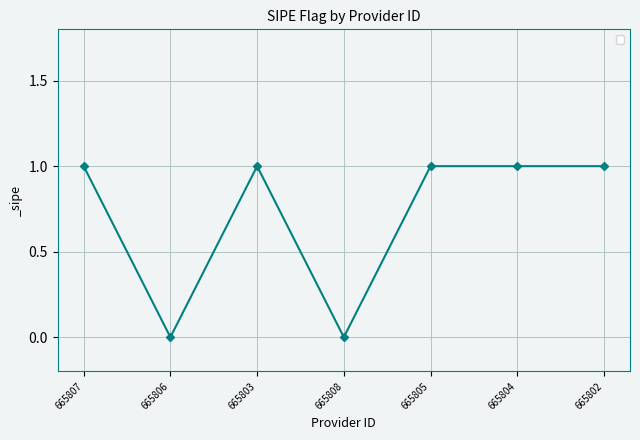

Reading left to right, what are all the values shown in this chart?

665807=1	665806=0	665803=1	665808=0	665805=1	665804=1	665802=1